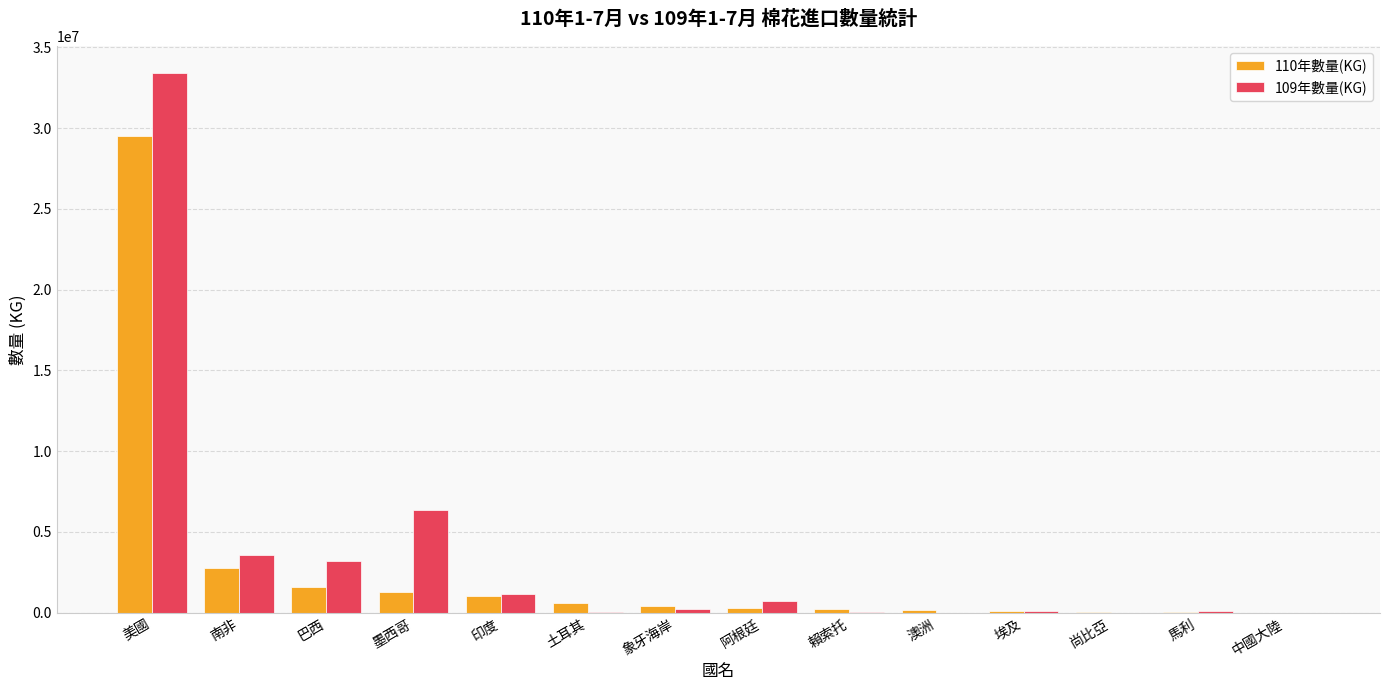

Is it true that 109年數量(KG) equals 15264255 at 中國大陸?

False